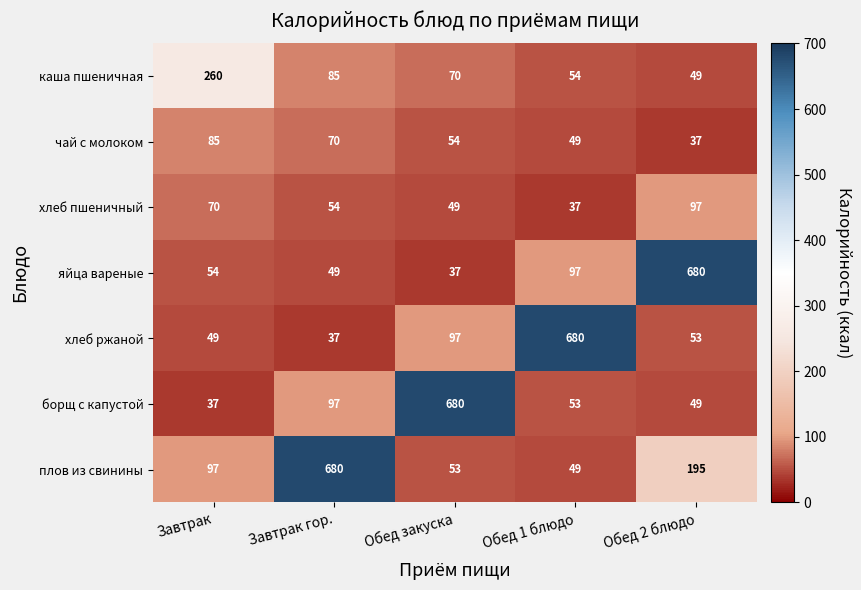

What is the difference between the maximum and minimum values in the чай с молоком series?

48